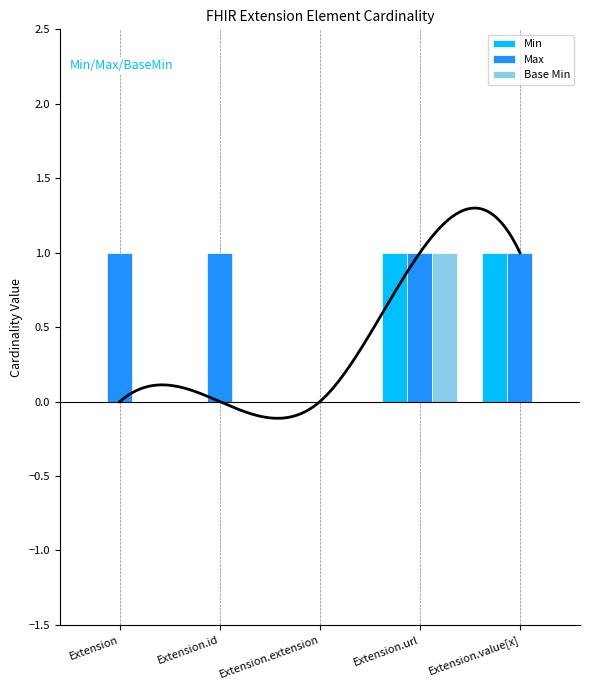

At which category is the sum across all series the highest?

Extension.url